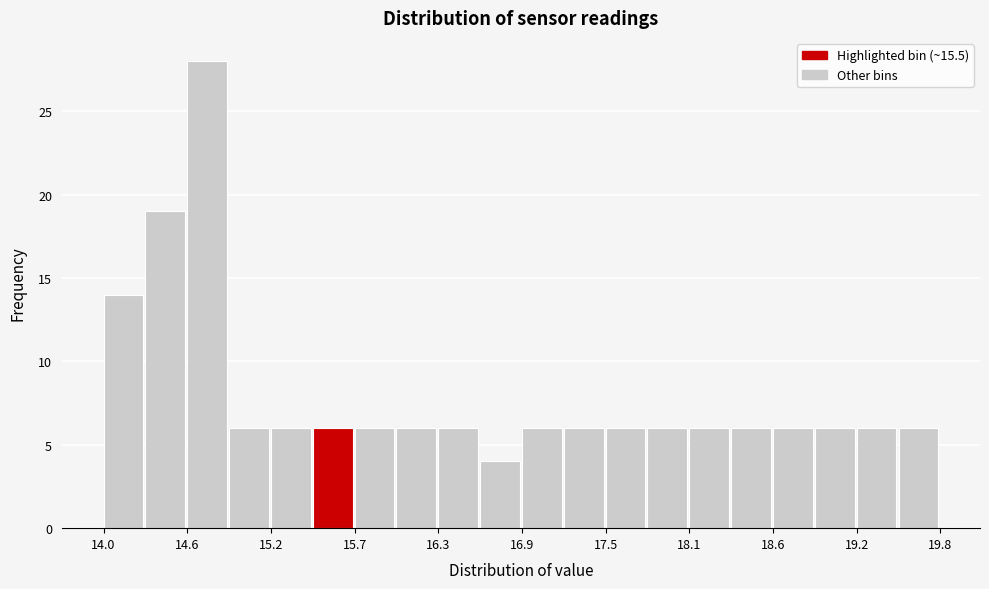

Around what value on the x-axis is the tallest bar? Give the approximate position of its centre, as read against the axis.

14.7